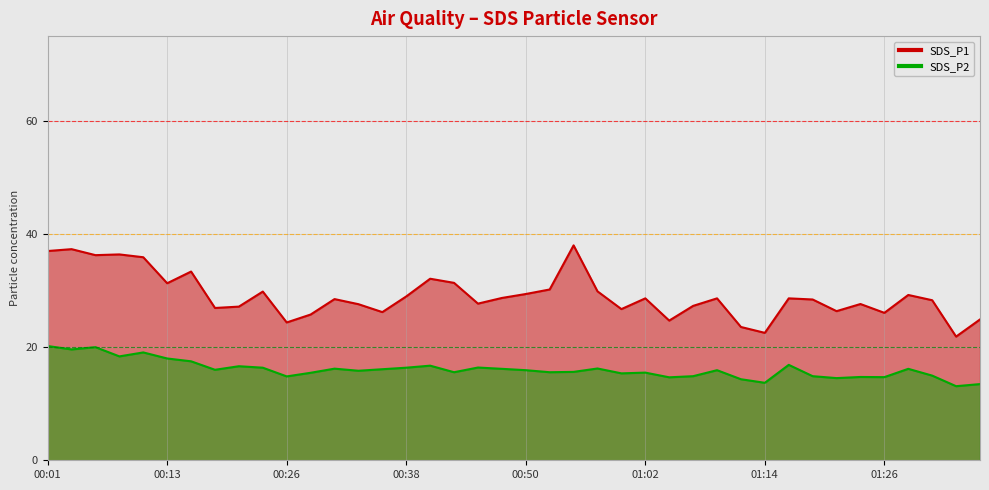

List the series in order of their peak value, lowest first.

SDS_P2, SDS_P1